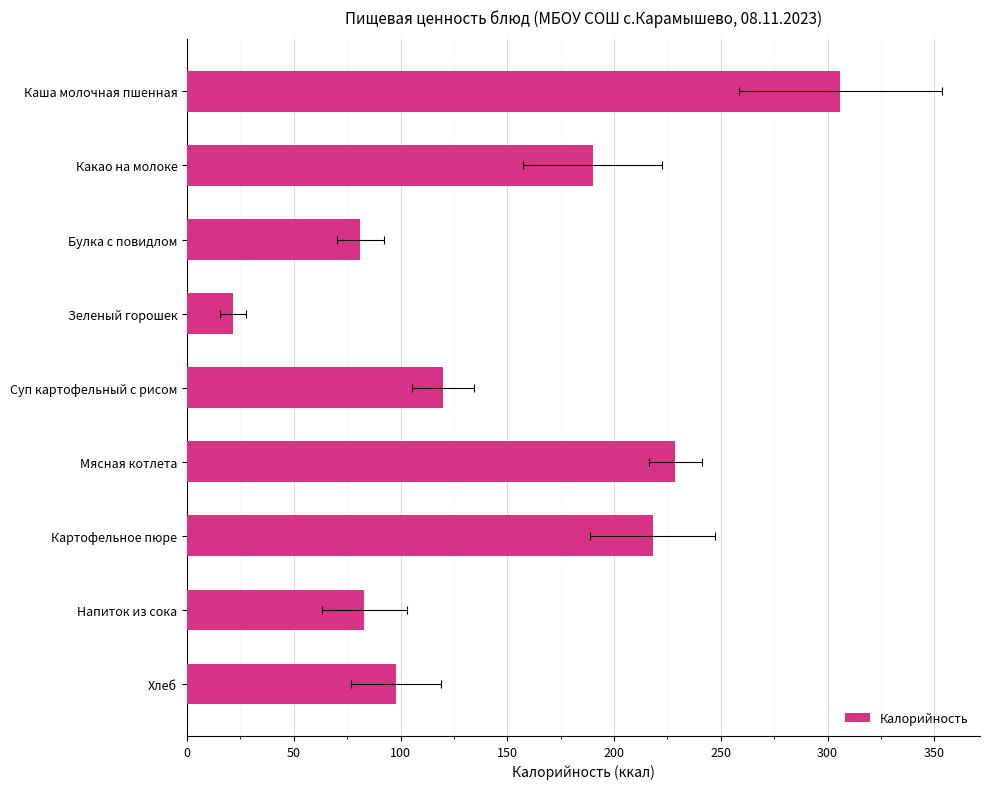

Are the bars horizontal?

Yes